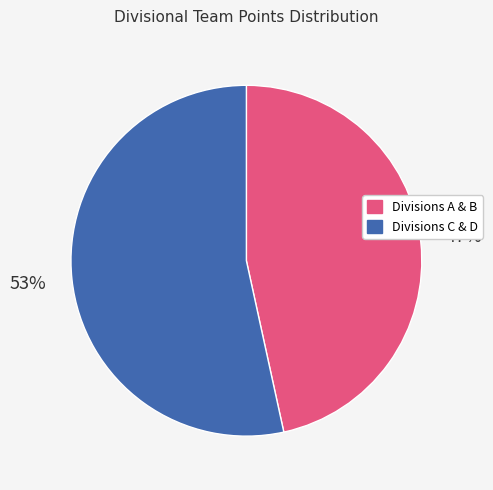

Does any single category account for the majority?

Yes